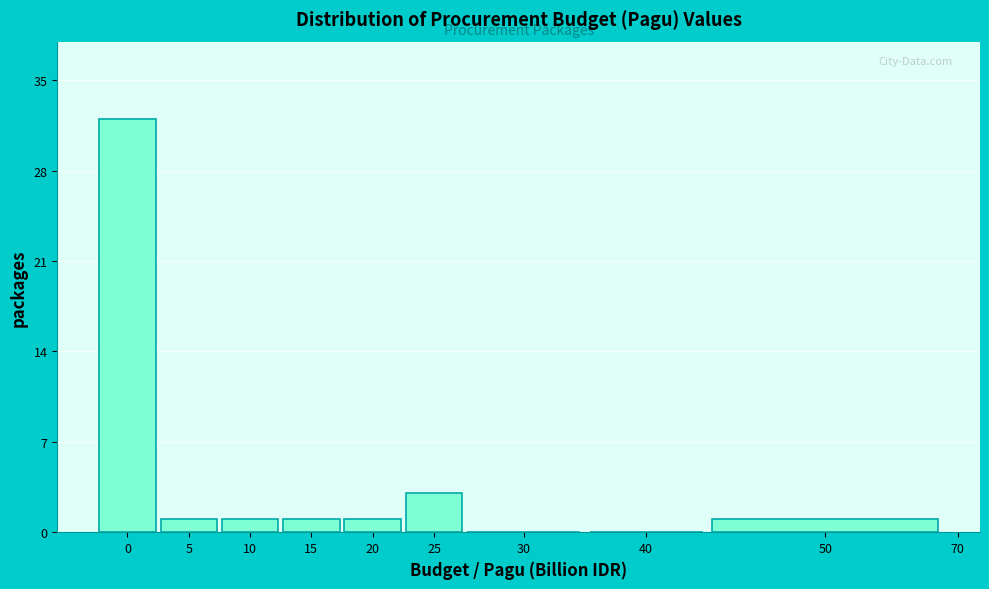

Reading right to left, extract all data points from this chart.

50=1	40=0	30=0	25=3	20=1	15=1	10=1	5=1	0=32